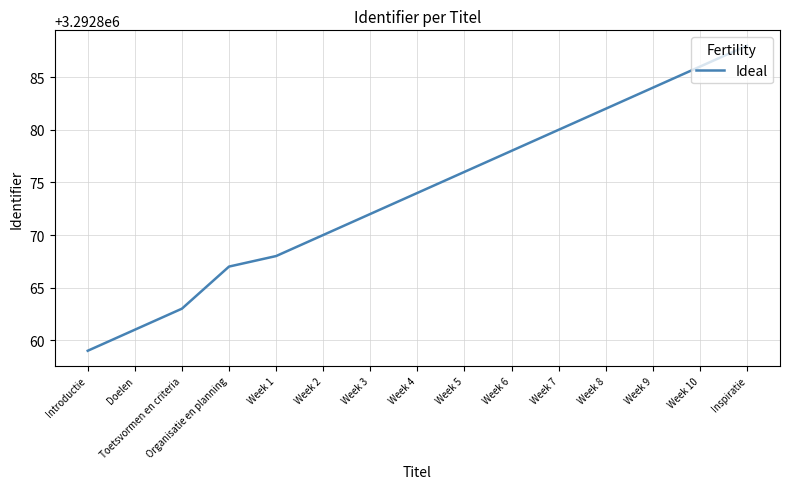

Approximately how many times larger is the value at Inspiratie compared to Week 9?

1.0